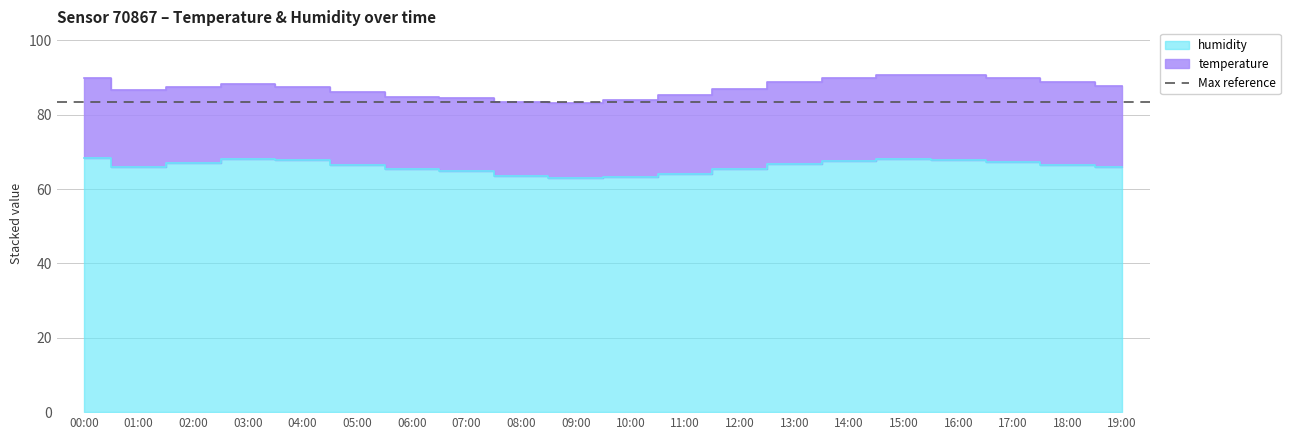

The value at 10:00 is 96.8. True or false?

False